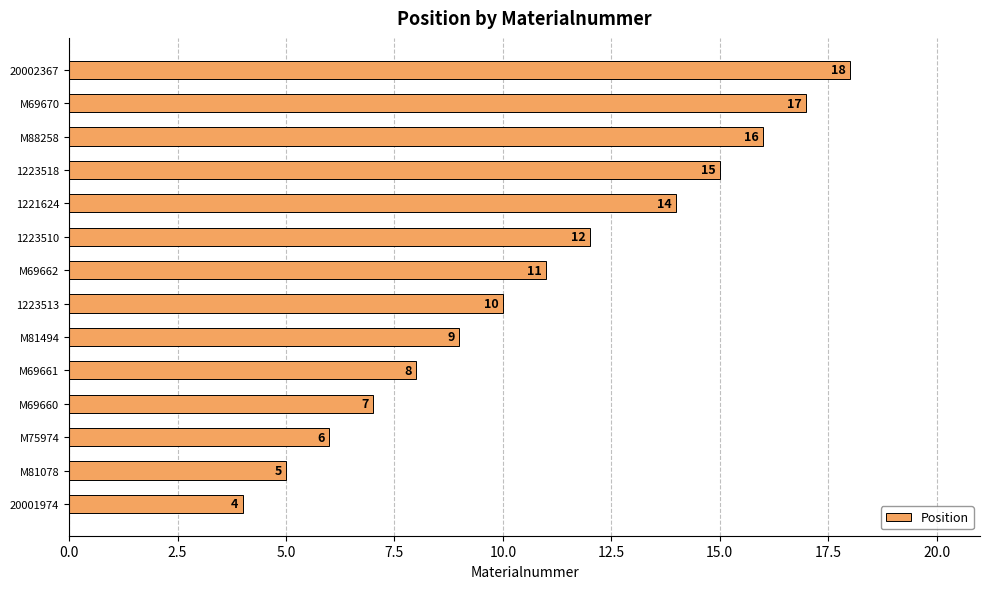

What is the approximate value at M81078?

5